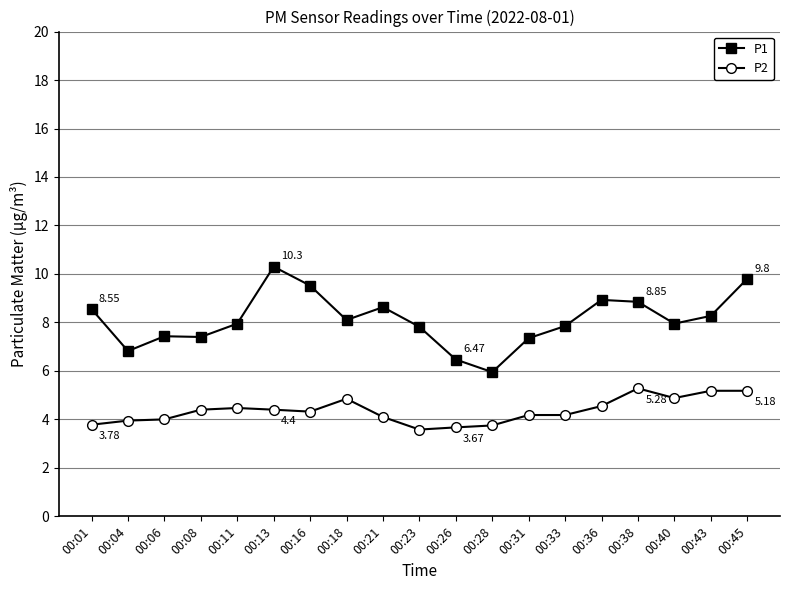

How many lines are shown in the chart?

2